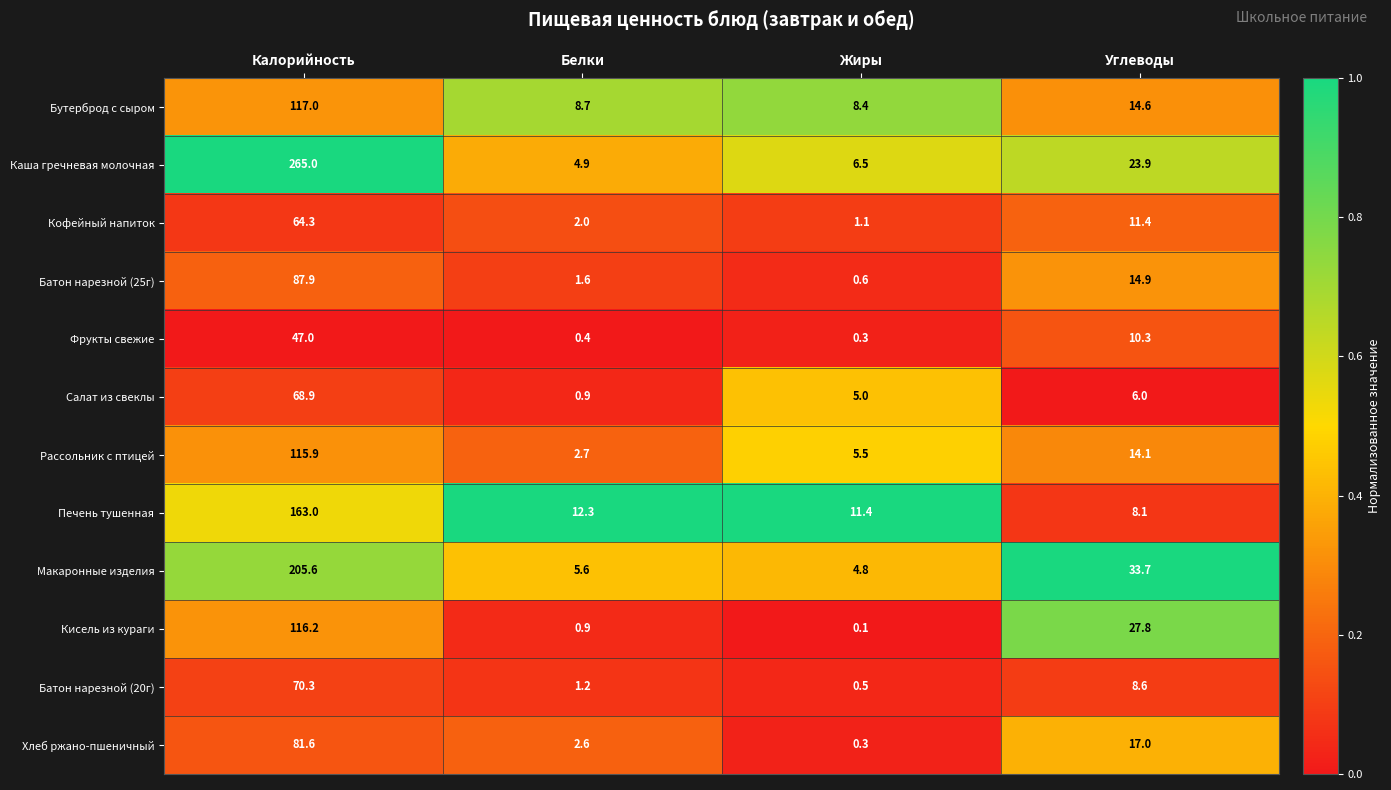

What is the total value across all series at Белки?

43.8